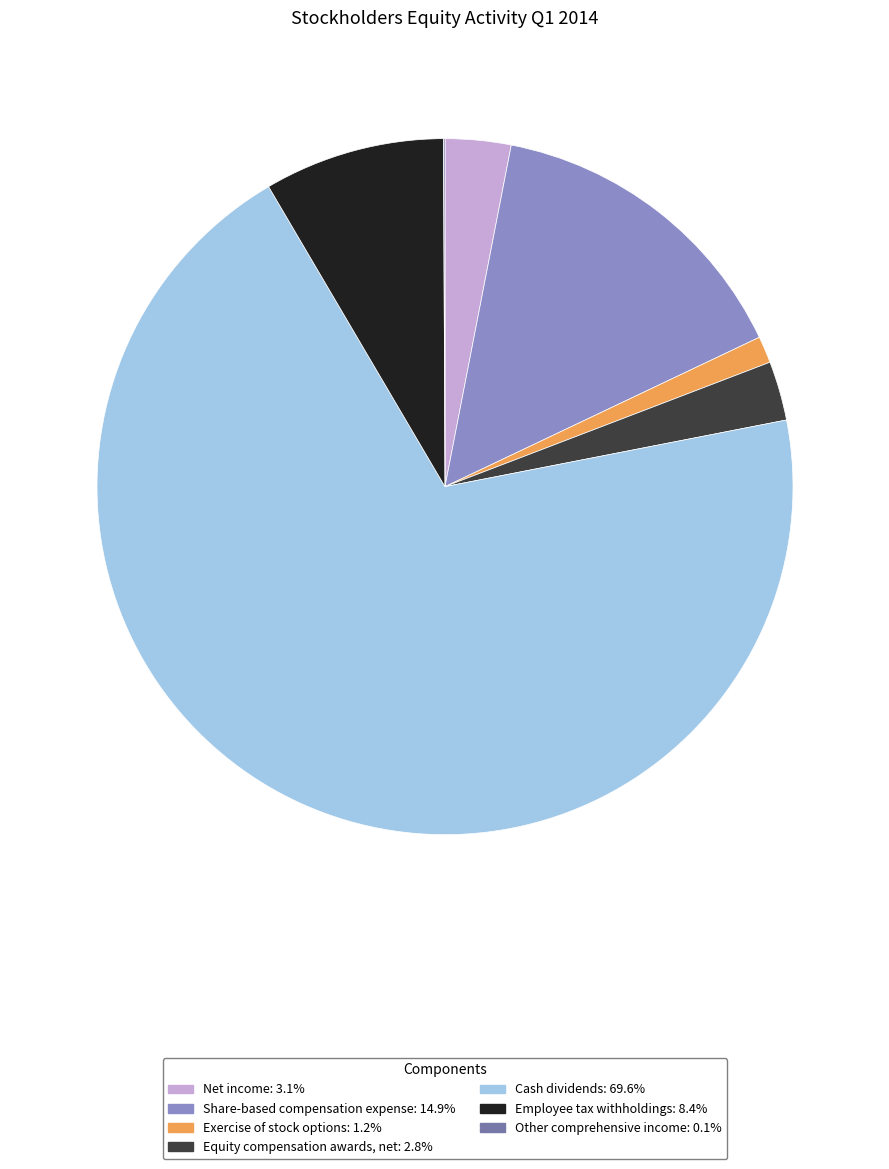

What is the ratio of the value at Share-based compensation expense to the value at Employee tax withholdings?

1.8